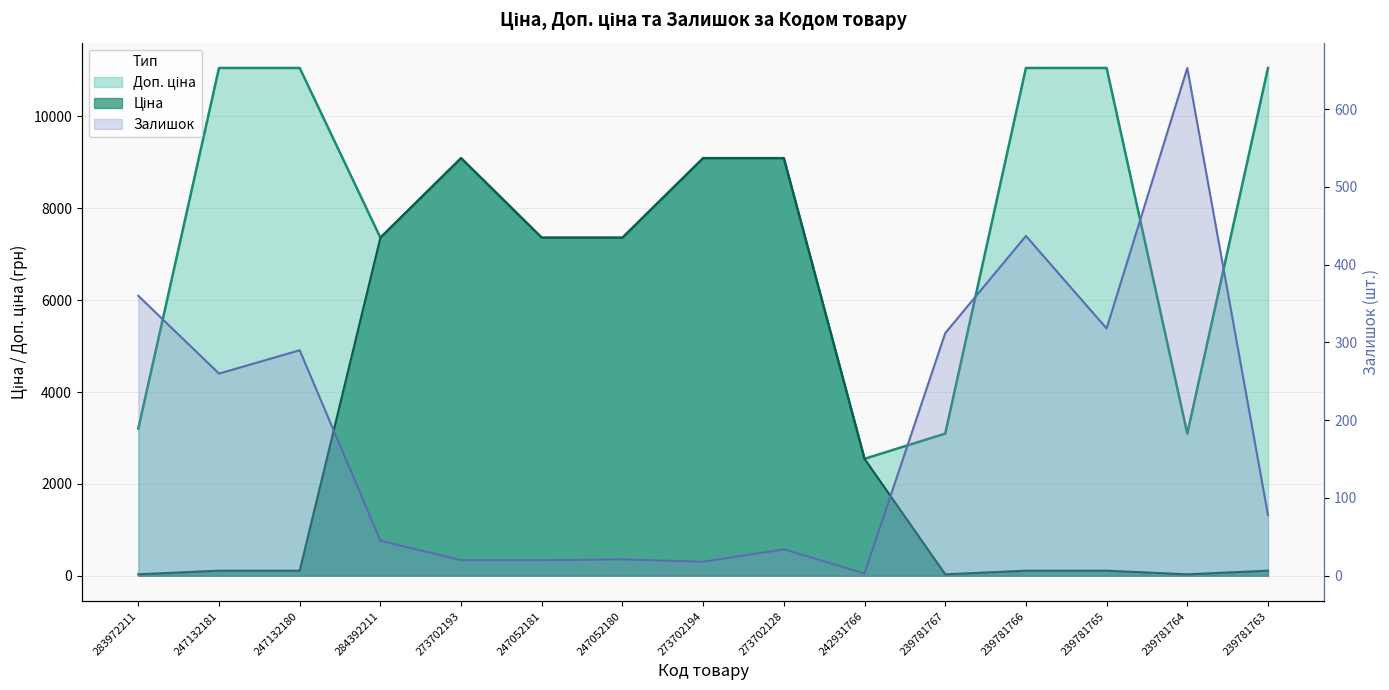

True or false: Залишок and Доп. ціна intersect in this chart.

False